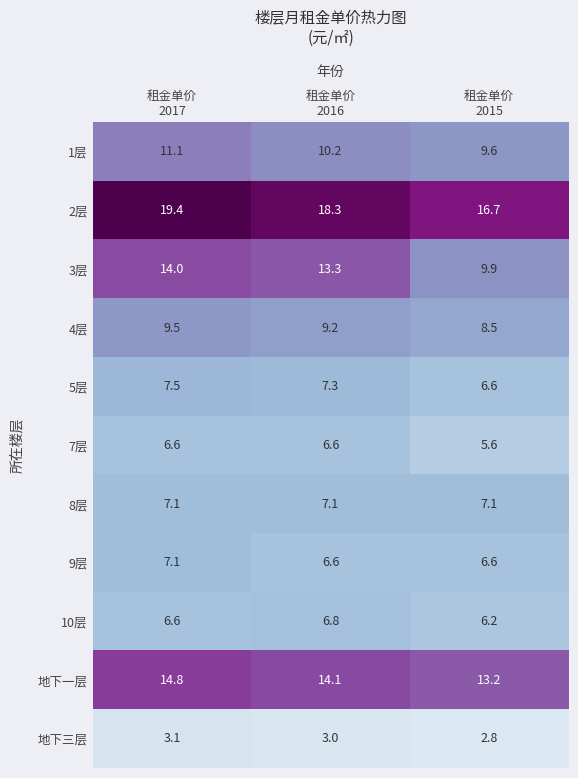

What is the difference between the maximum and second lowest values in the 1层 series?

0.9